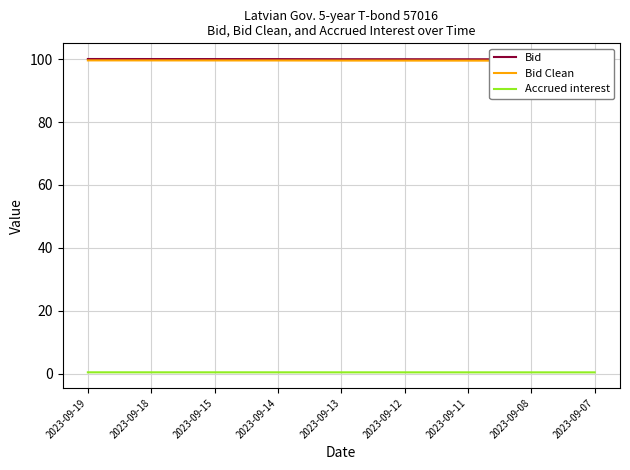

At which label is Bid Clean closest to 99?

2023-09-07